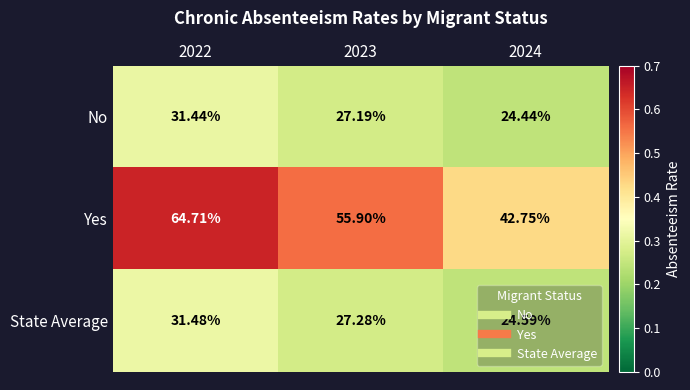

Rank the series at 2022 from highest to lowest value.

Yes, State Average, No